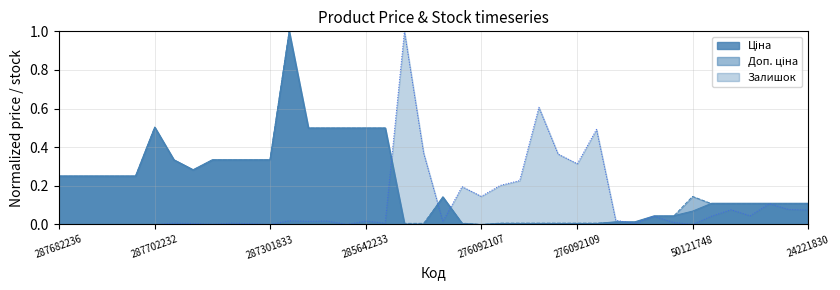

Which category has the lowest value in the Залишок series?

287682236